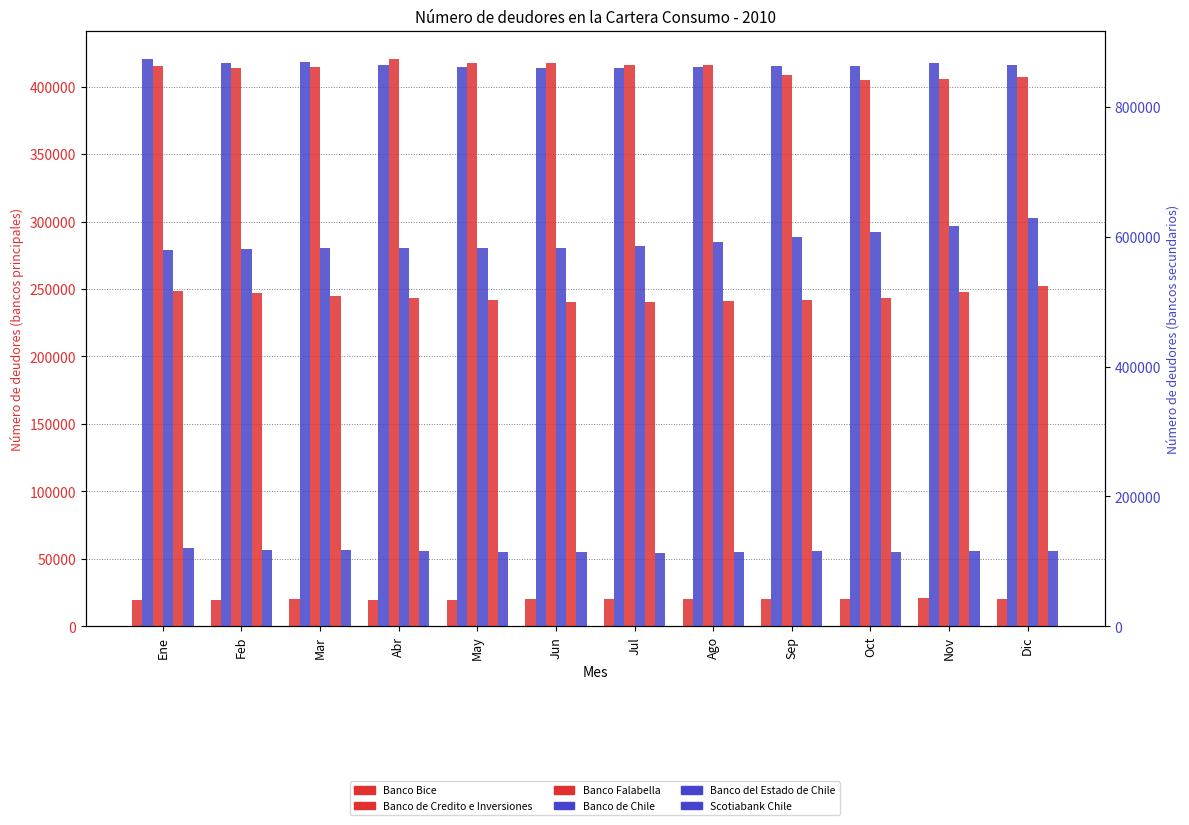

Is it true that Banco Bice equals 9780 at Oct?

False